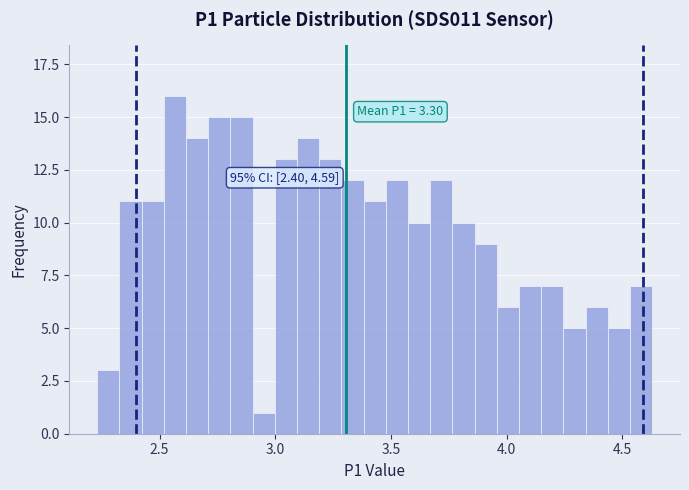

Read against the x-axis, roughly where is the centre of the tallest bar?

2.55